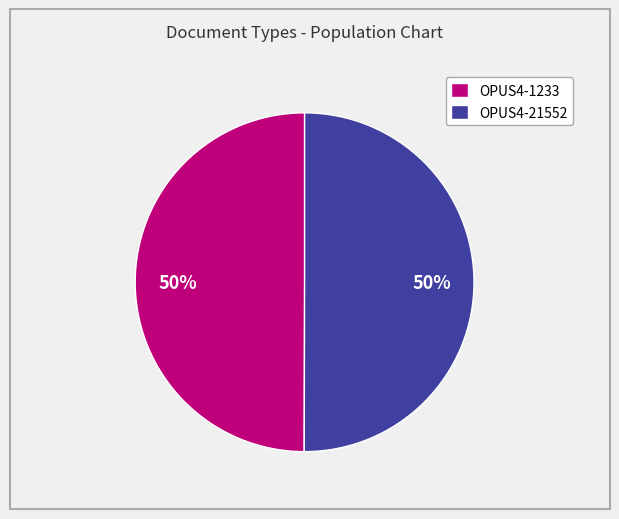

How many slices are in this pie chart?

2